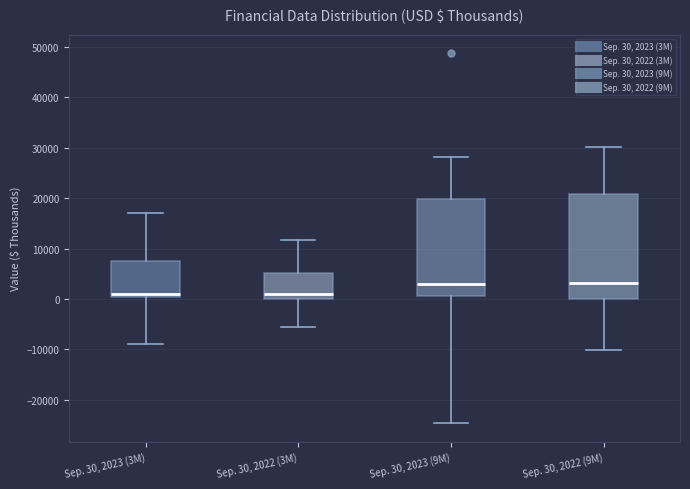

Comparing the boxes themselves (not the whiskers), which one is the tallest?

Sep. 30, 2022 (9M)